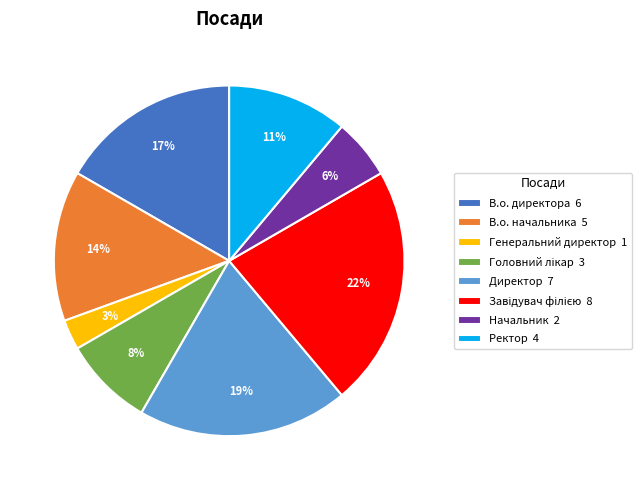

To the nearest percent, what percentage of the pie is Директор 7?

19%